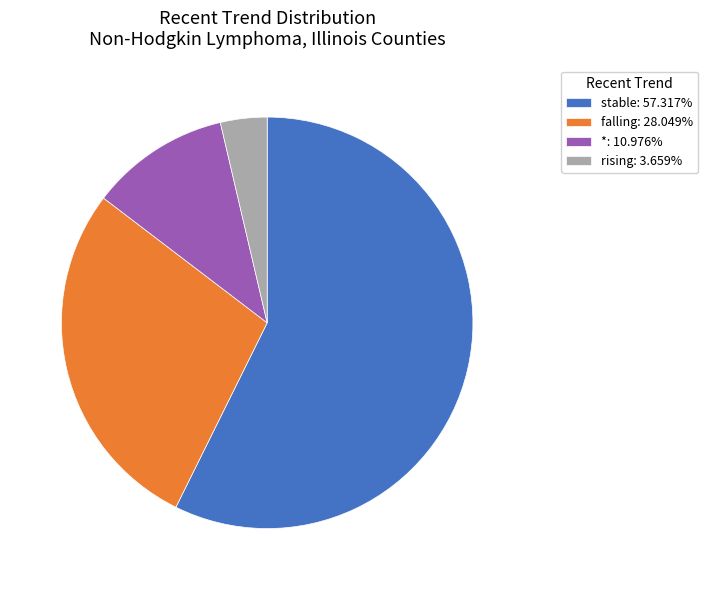

How many segments does this pie chart have?

4